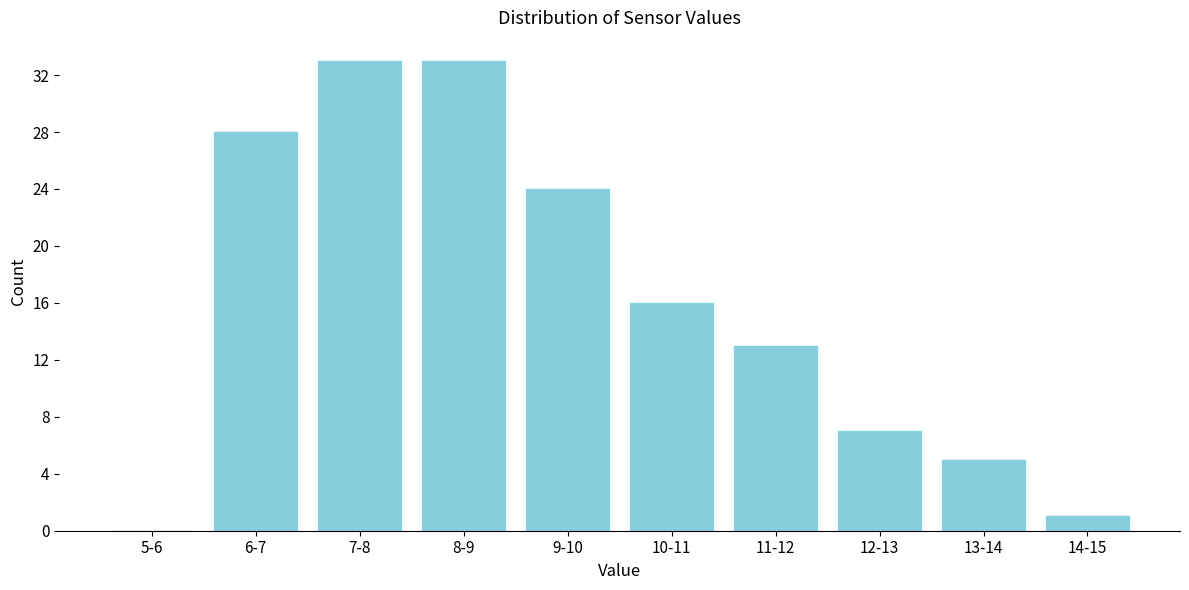

Reading right to left, transcribe all the data shown in this chart.

14-15=1	13-14=5	12-13=7	11-12=13	10-11=16	9-10=24	8-9=33	7-8=33	6-7=28	5-6=0